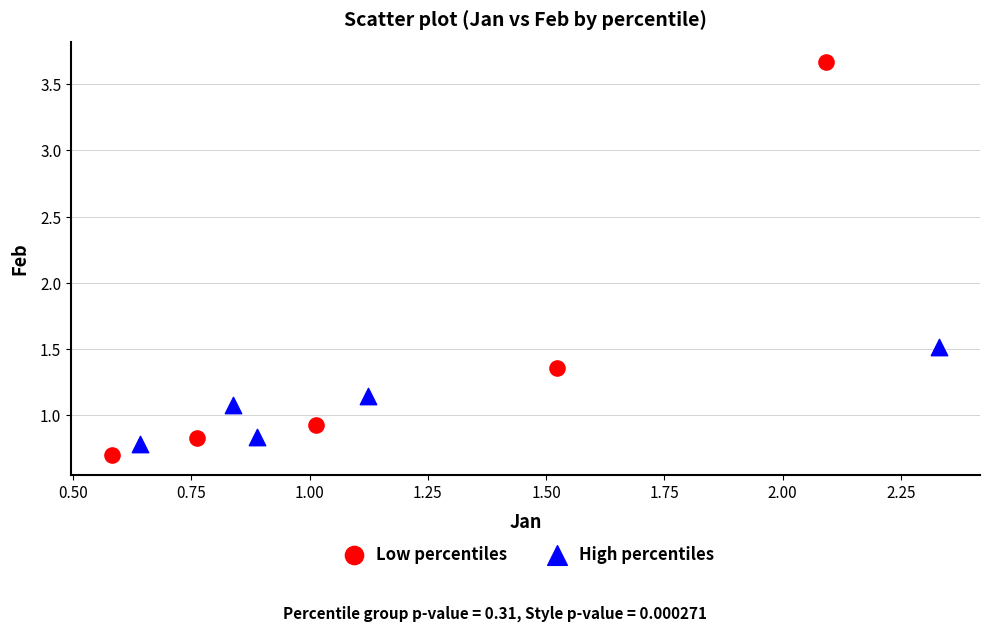

Which series has the widest spread of Y values?

Low percentiles